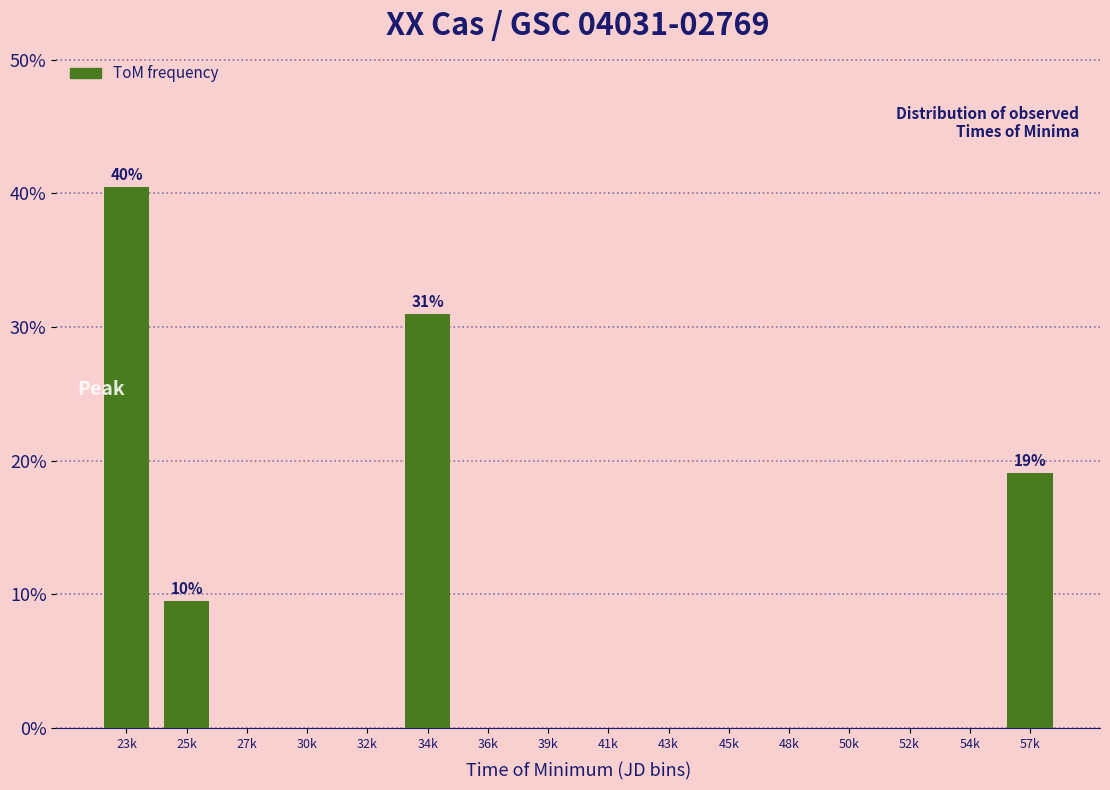

Reading right to left, extract all data points from this chart.

57k=19.0	54k=0.0	52k=0.0	50k=0.0	48k=0.0	45k=0.0	43k=0.0	41k=0.0	39k=0.0	36k=0.0	34k=31.0	32k=0.0	30k=0.0	27k=0.0	25k=9.5	23k=40.5